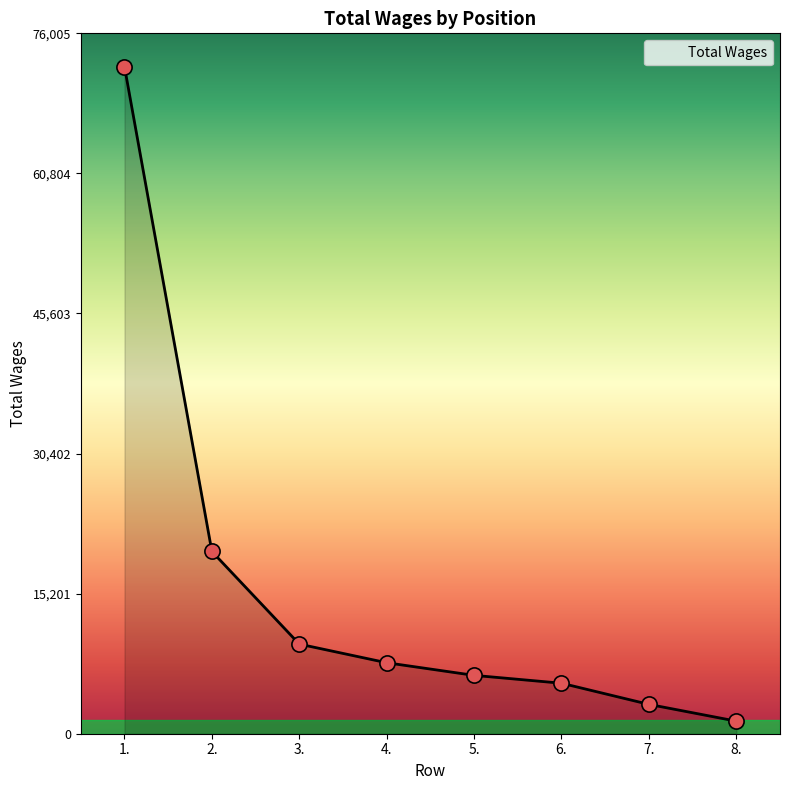

What is the change in value from 2. to 3.?

-10050